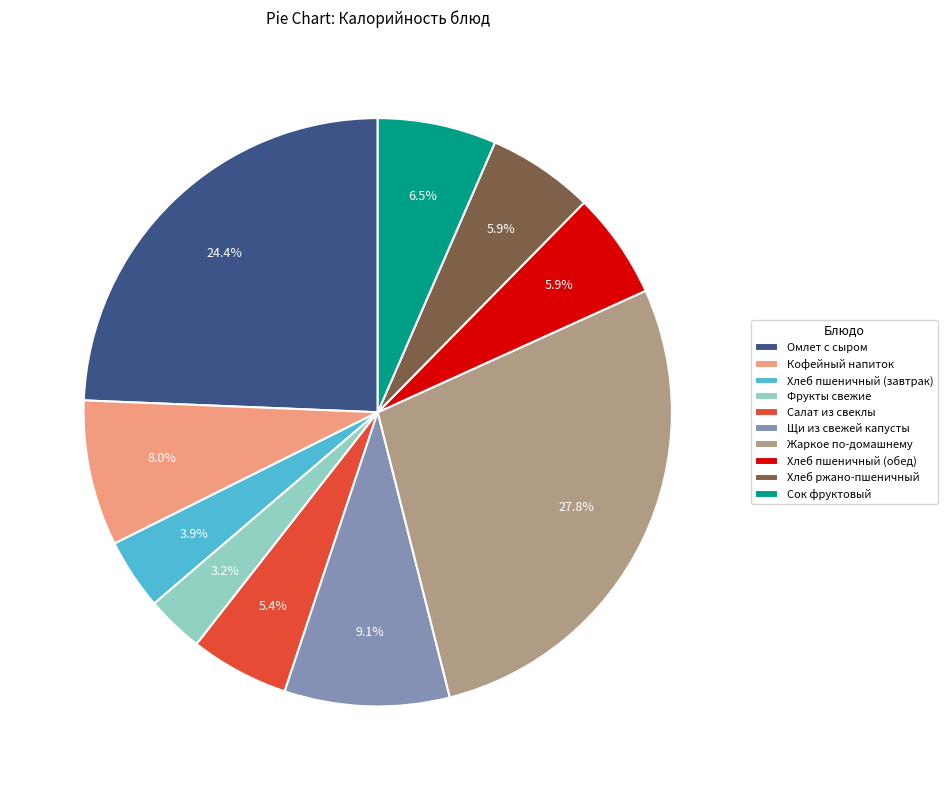

What percentage is the Салат из свеклы slice, to the nearest percent?

5%